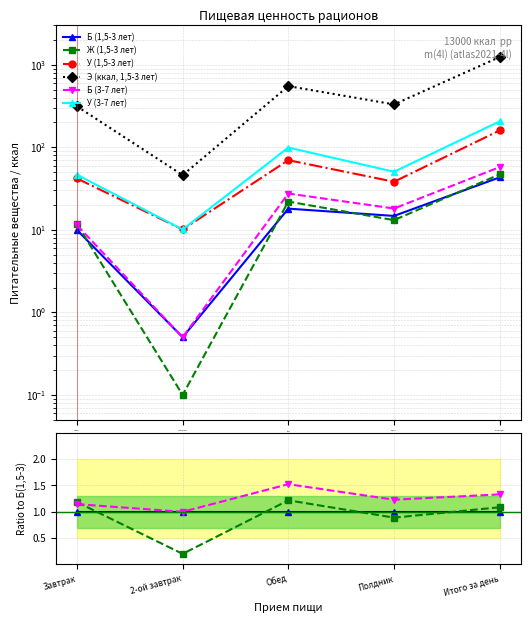

Does the chart have visible grid lines?

Yes